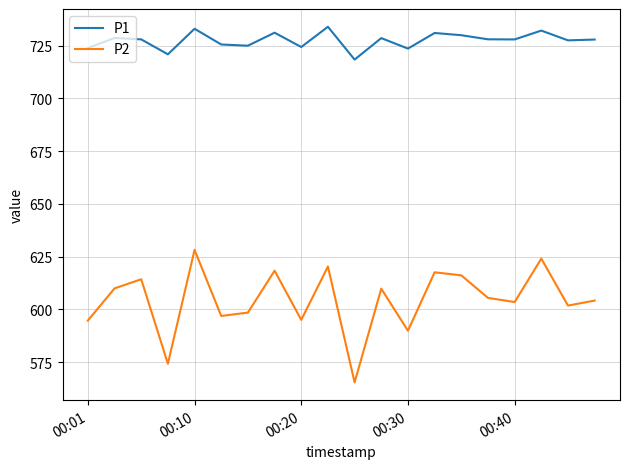

What is the maximum value for P1?

734.0